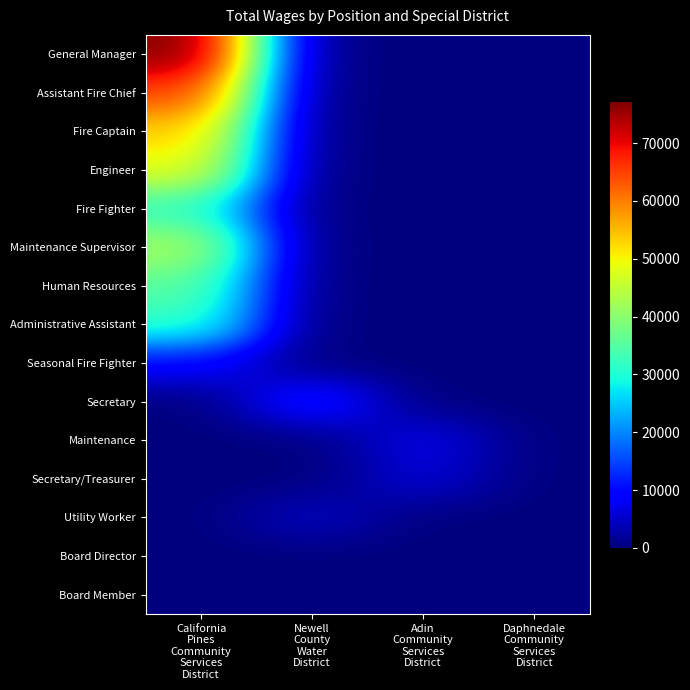

At which category does the chart reach its peak across all series?

California
Pines
Community
Services
District